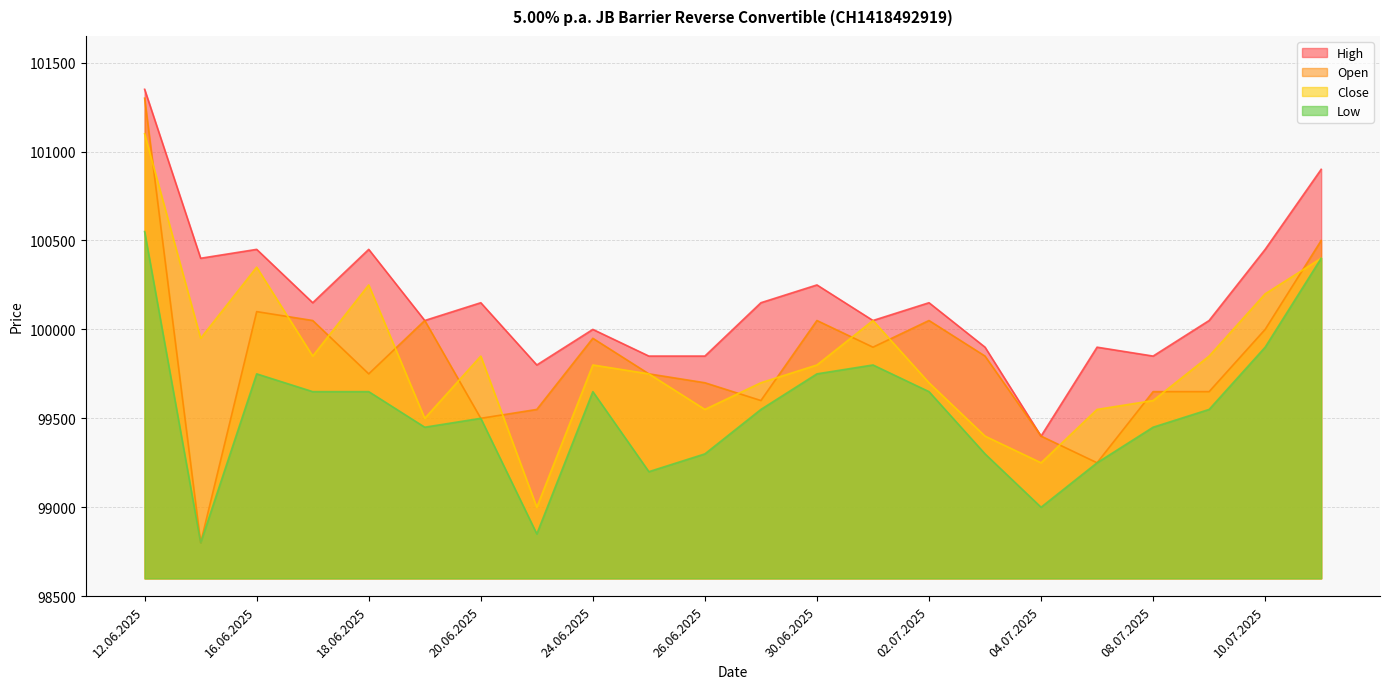

What is the average value of the Low series?

99543